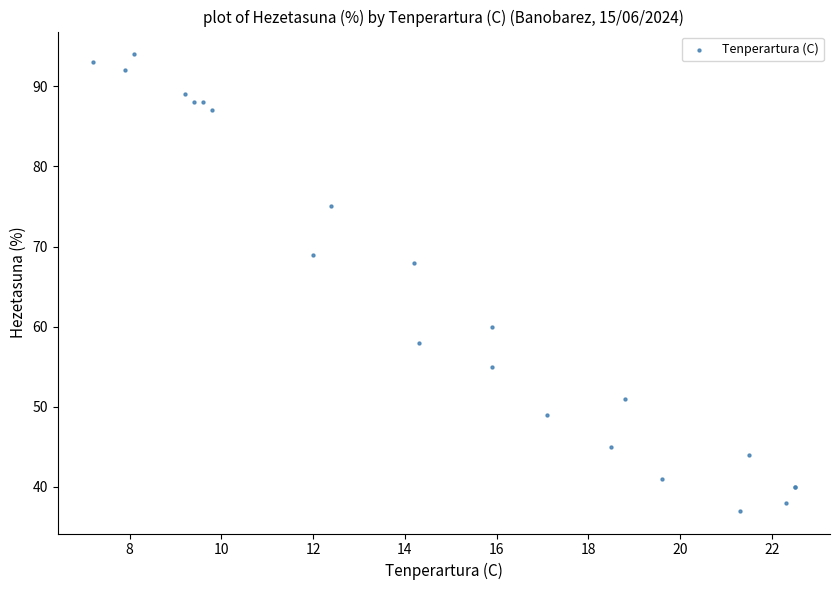

What Y value in the scatter plot is closest to 65?

68